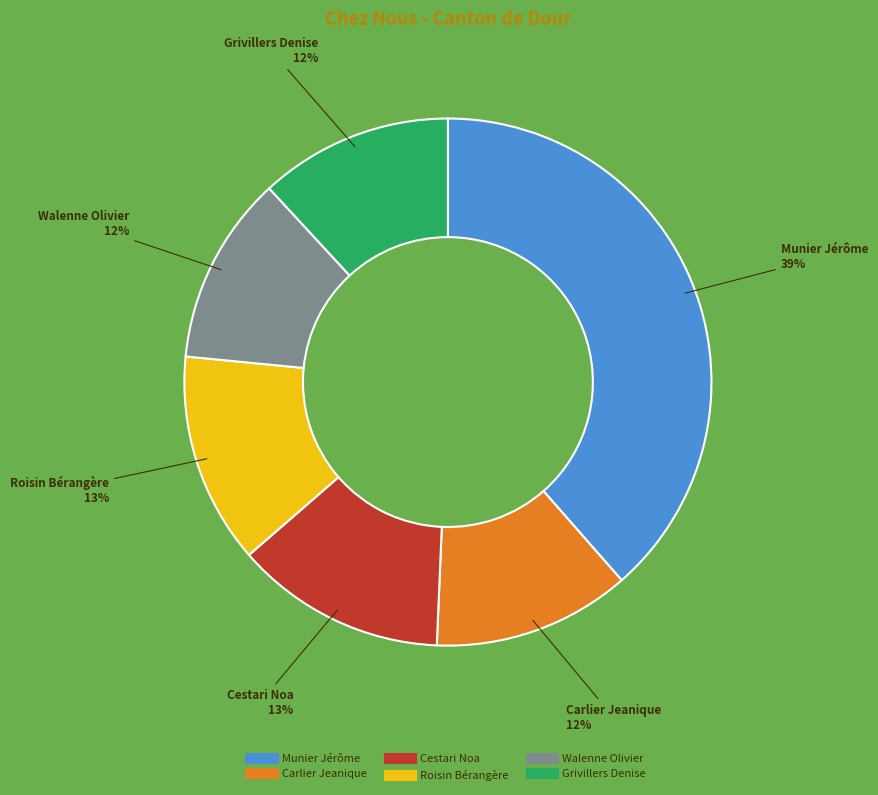

What is the largest slice in the pie chart?

Munier Jérôme